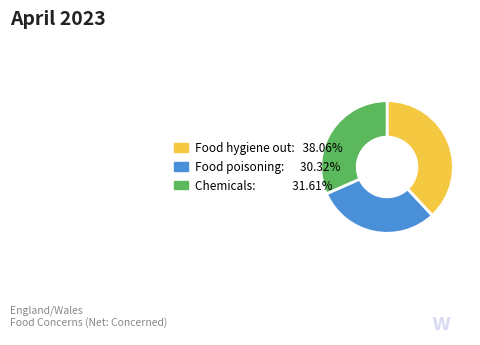

Is there a majority slice in this chart?

No